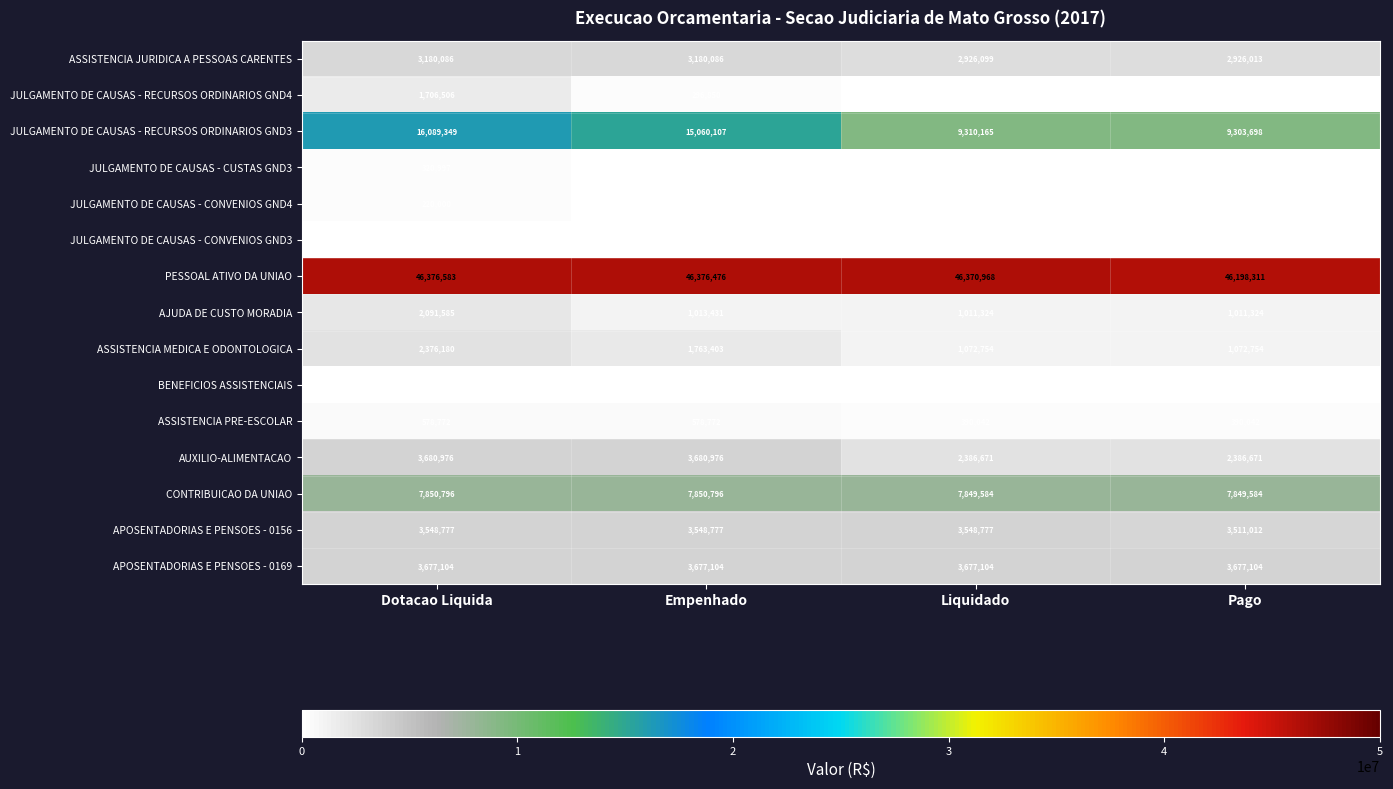

Which series has the largest range (max minus min)?

JULGAMENTO DE CAUSAS - RECURSOS ORDINARIOS GND3